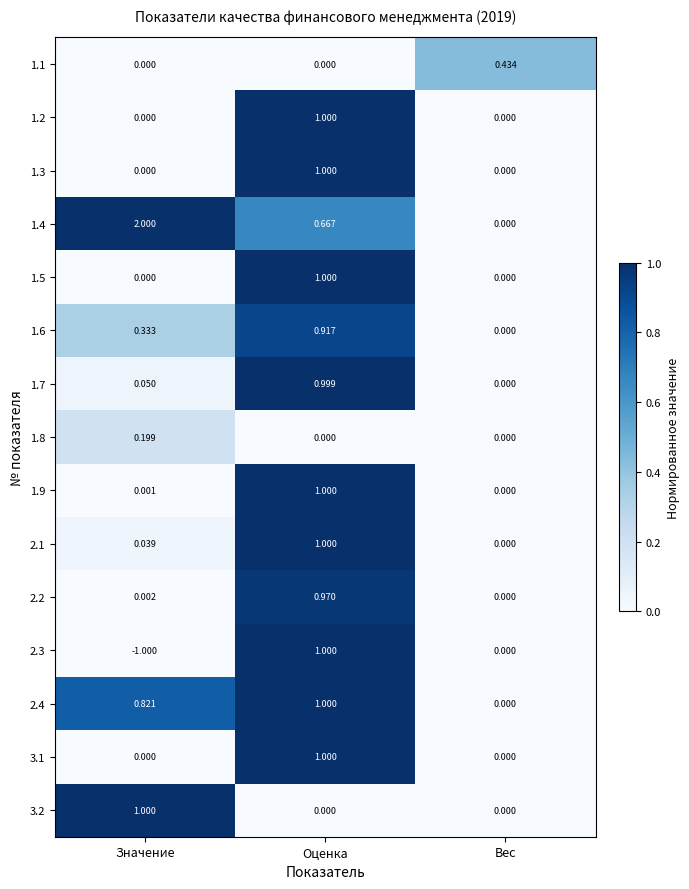

List the labels in order of 1.7 value, largest first.

Оценка, Значение, Вес